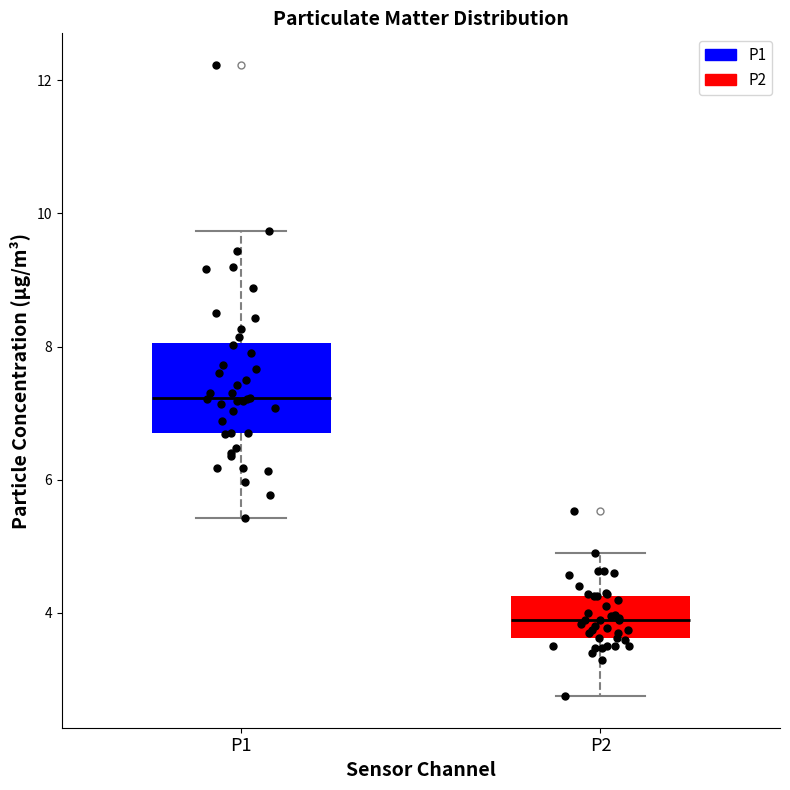

Which box is the tallest, from its lower edge to its upper edge?

P1